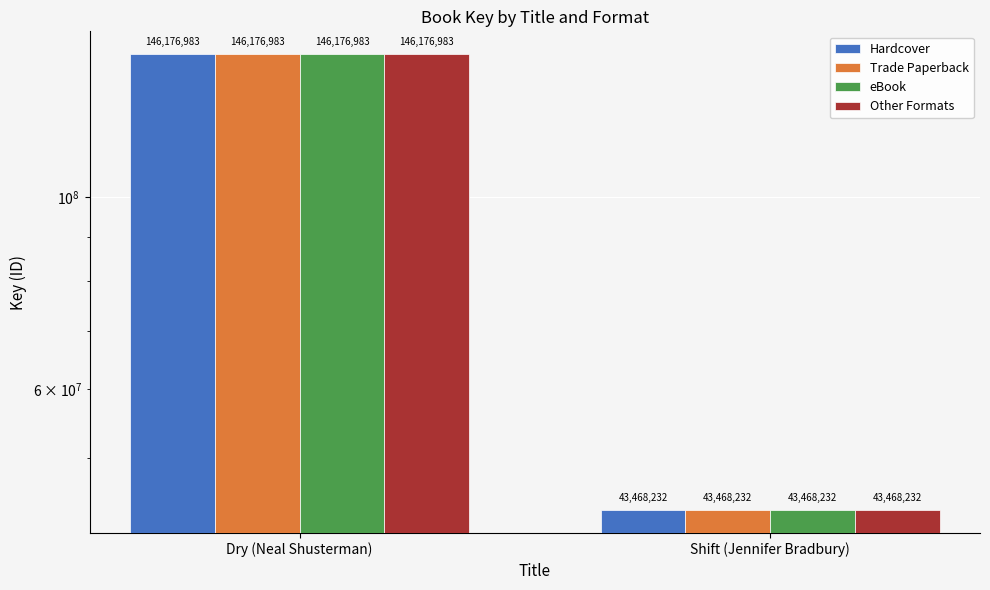

Are the bars horizontal?

No